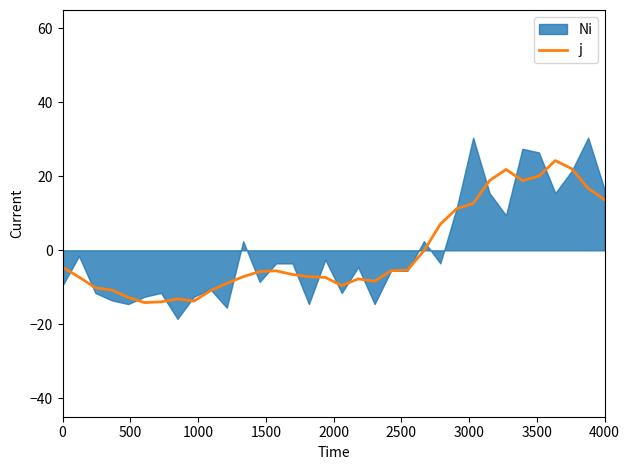

What is the lowest value of the j series?

-14.1